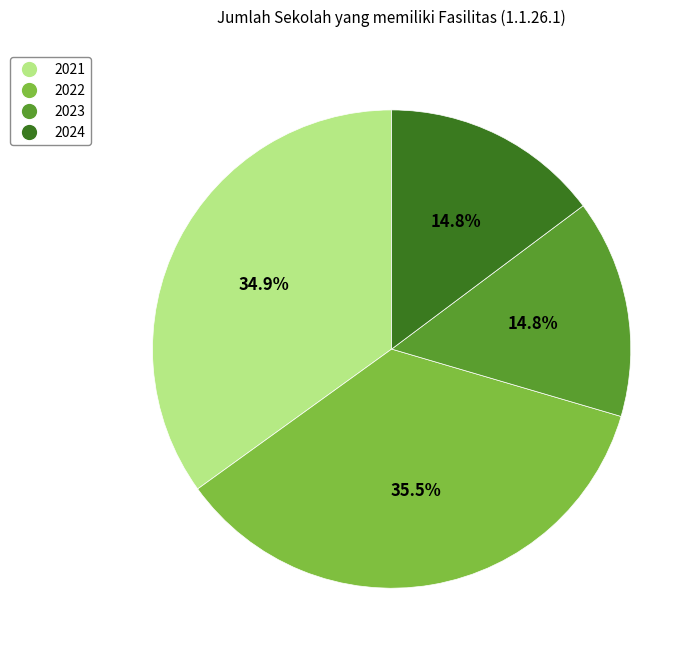

Combined, do 2022 and 2023 account for over 50%?

Yes